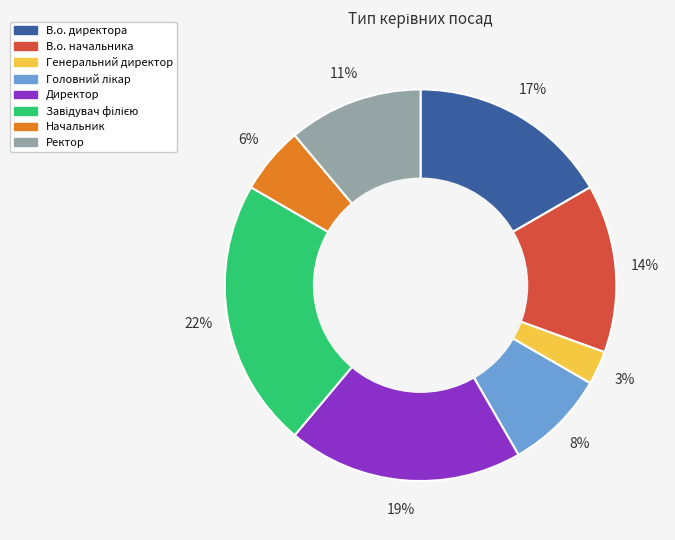

Does Директор represent more than half of the total?

No